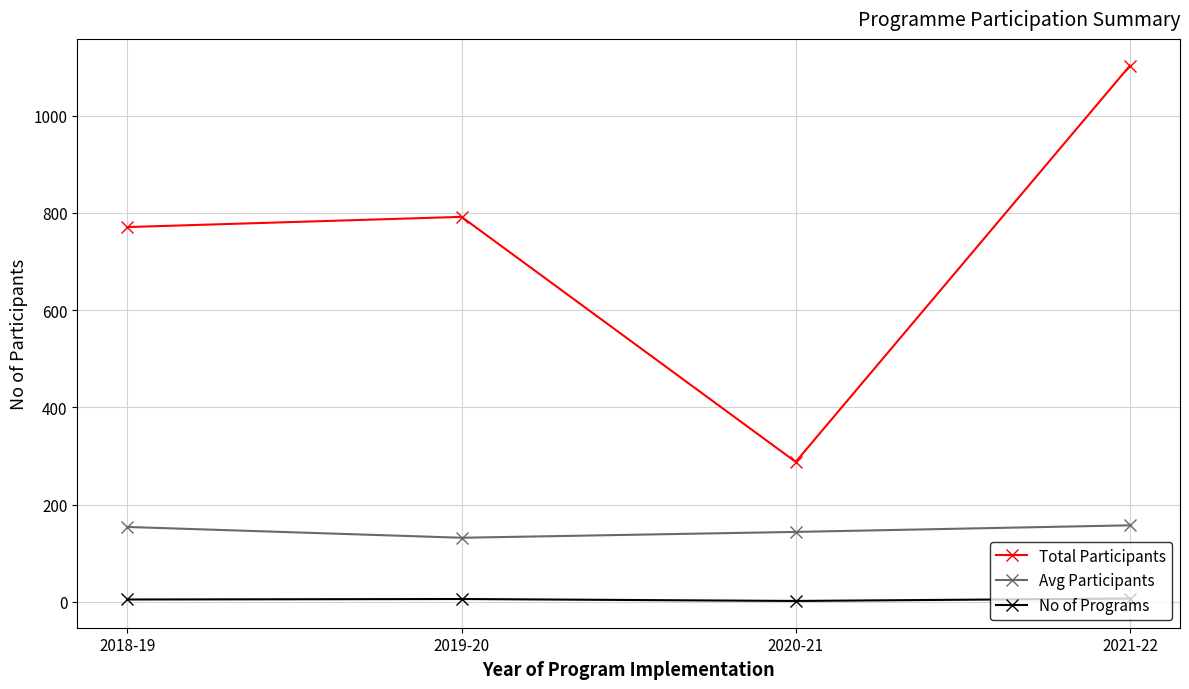

In Avg Participants, how many points are lower than both neighbors (excluding endpoints)?

1